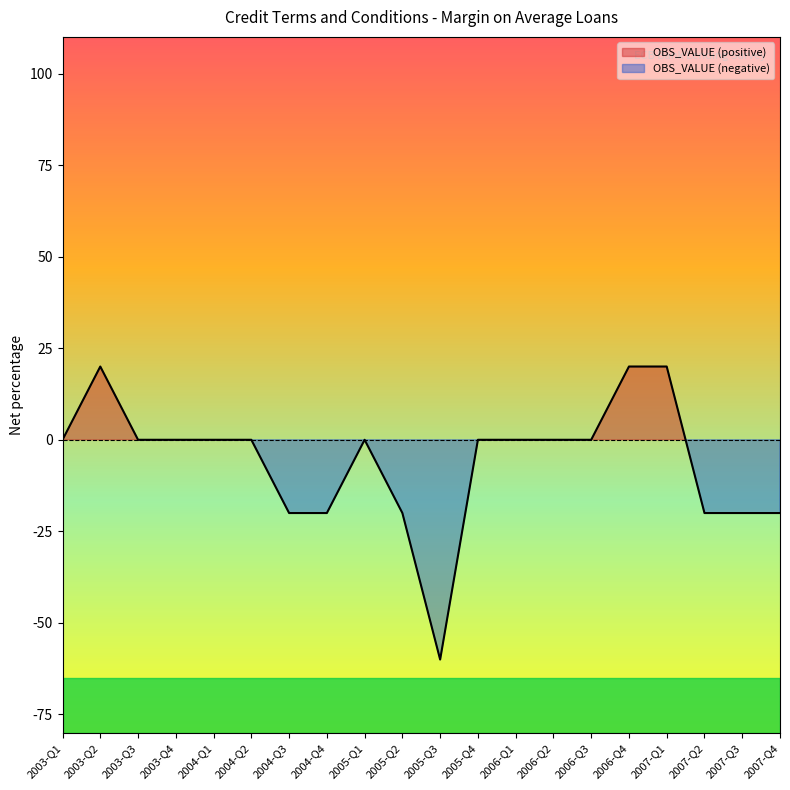

Where does the data first go above 0?

2003-Q2